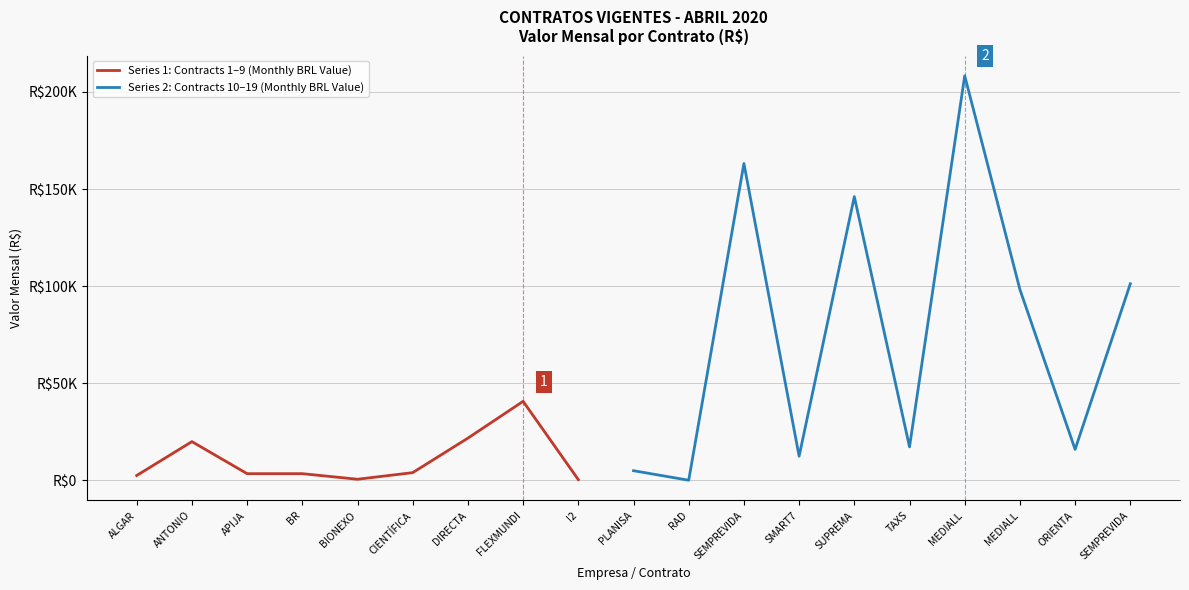

Where is the data nearest to the value 104210?

SEMPREVIDA (2)